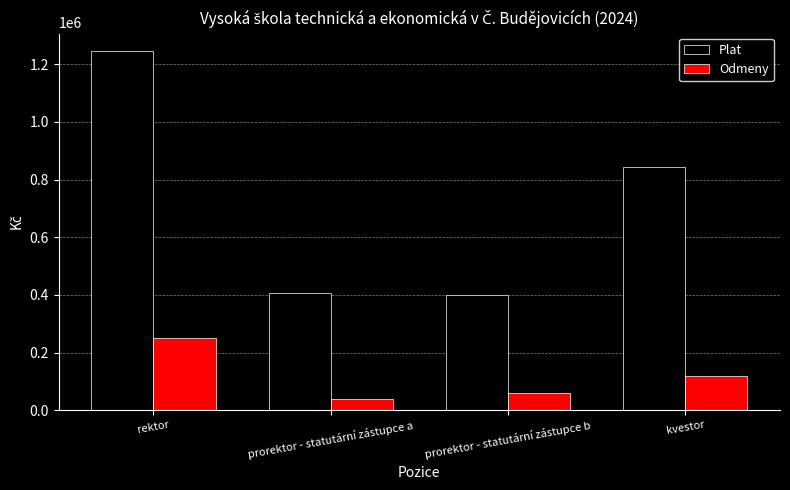

True or false: Odmeny has a value of 397857 at rektor.

False